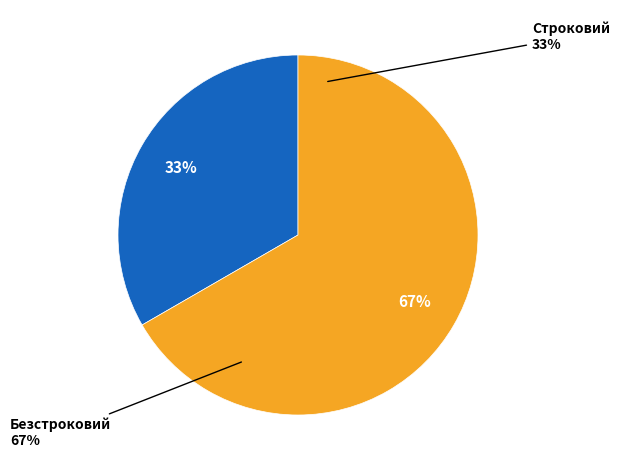

Which category has the biggest portion of the pie?

Безстроковий